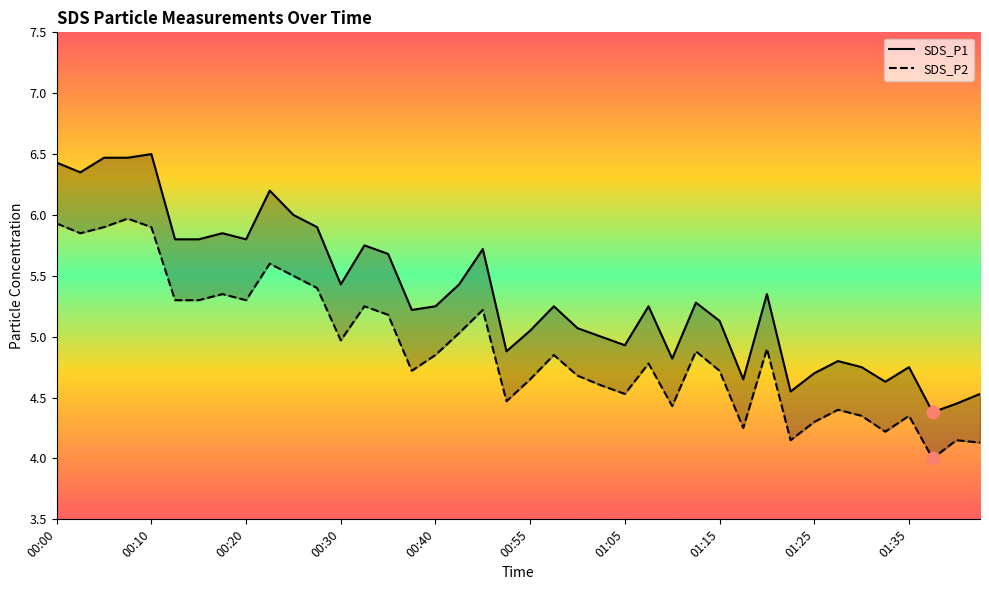

Which series has the largest Y range (max minus min)?

SDS_P1